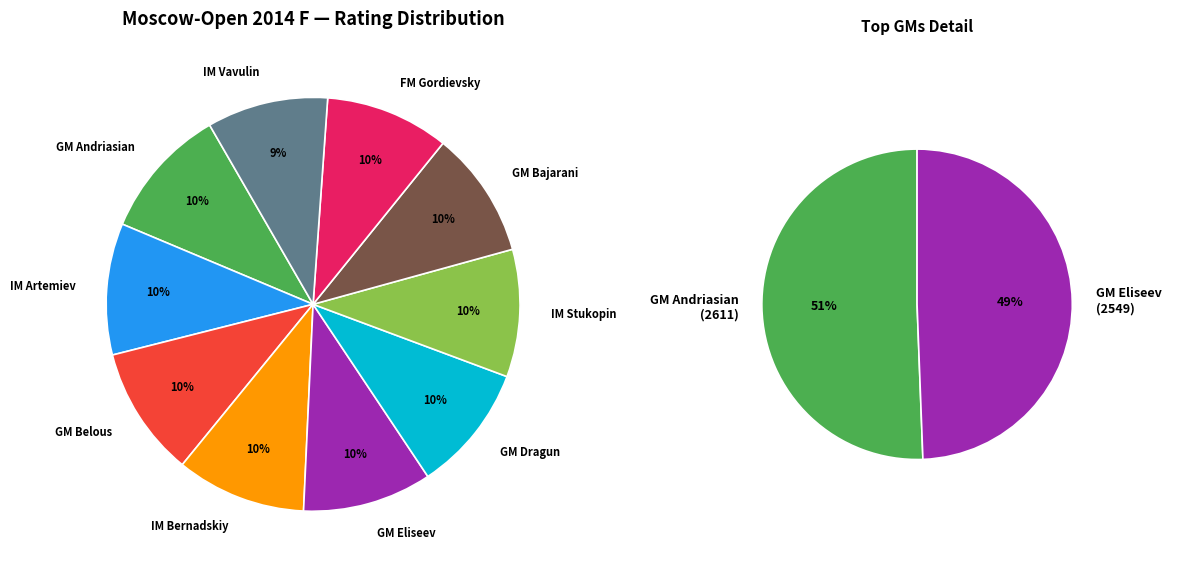

Which category has the biggest portion of the pie?

GM Andriasian